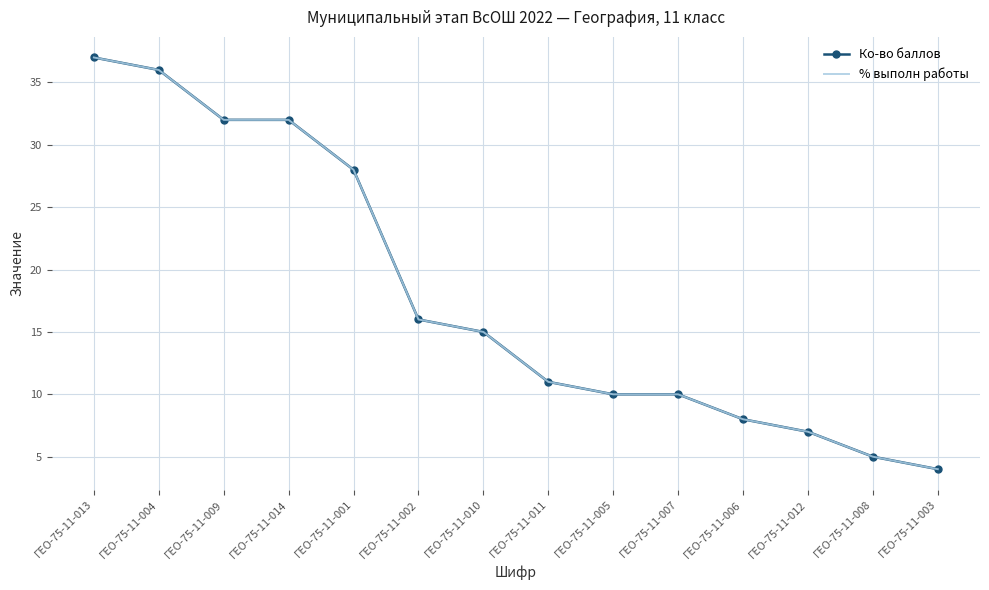

True or false: % выполн работы and Ко-во баллов intersect in this chart.

False